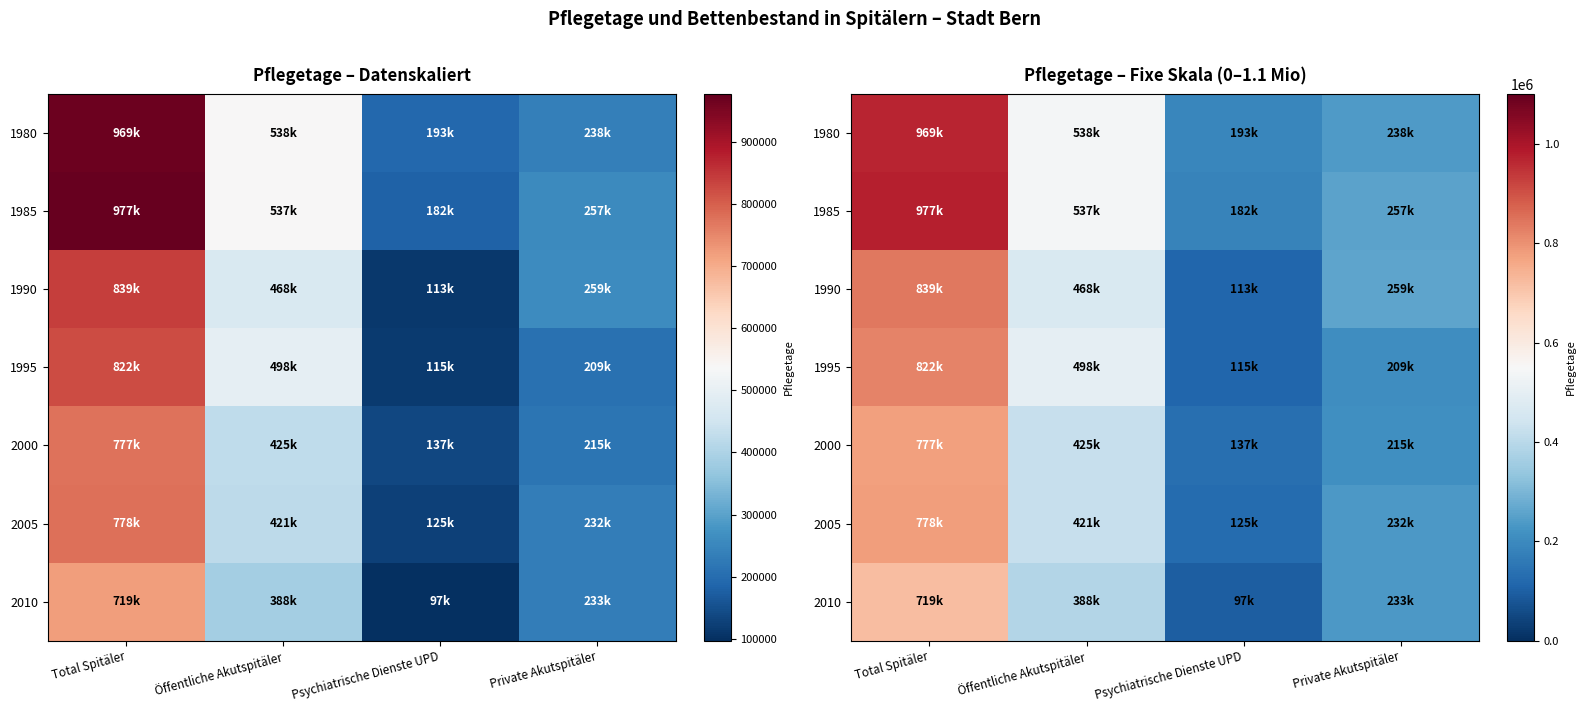

How many series are shown in this chart?

7